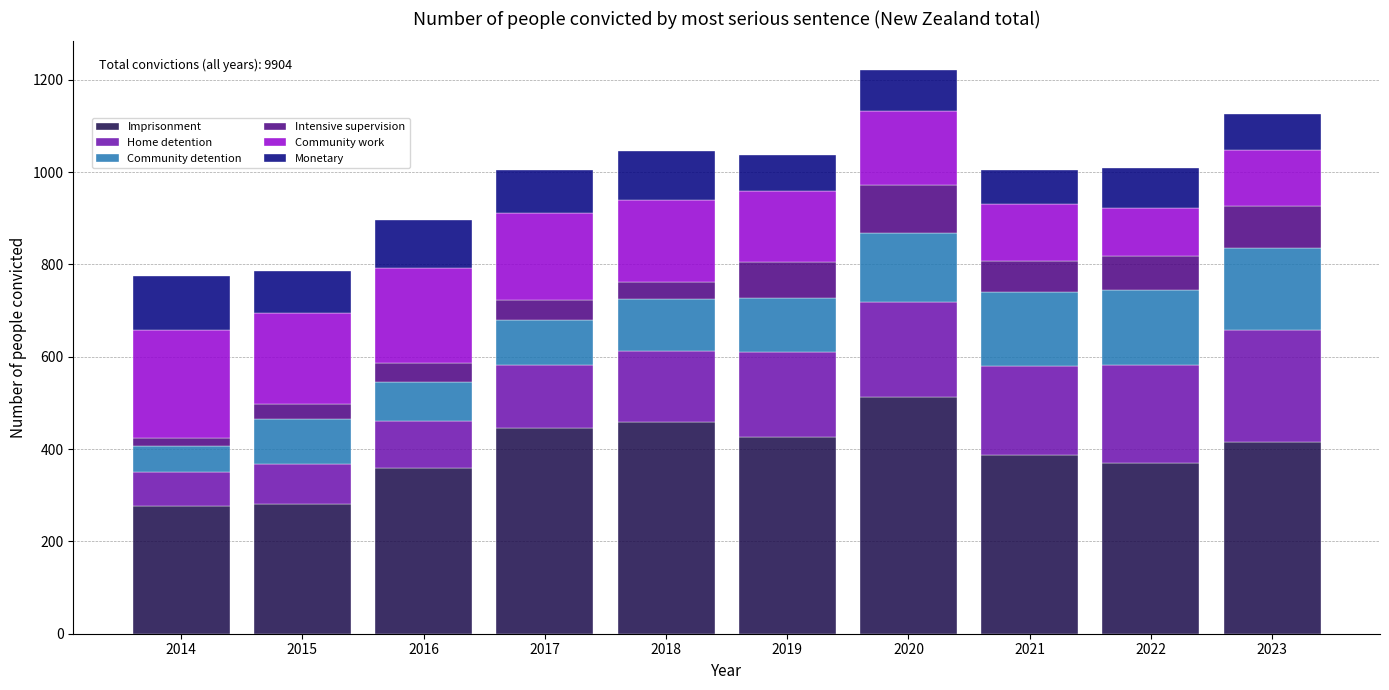

The Imprisonment series shows 802 at 2020. True or false?

False